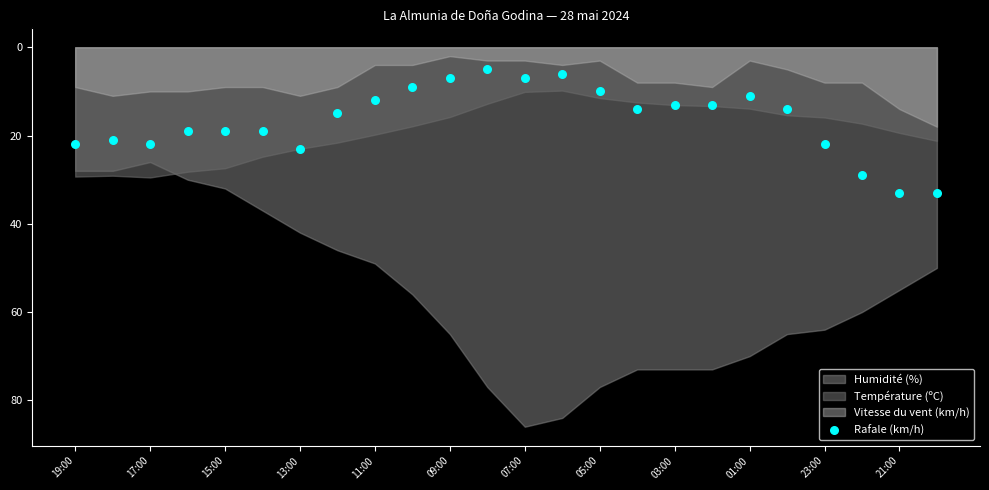

What is the range of Y values (max minus min)?

28